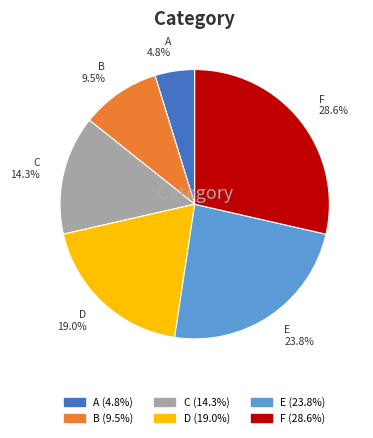

Combined, what portion of the pie is B and F?

38.1%